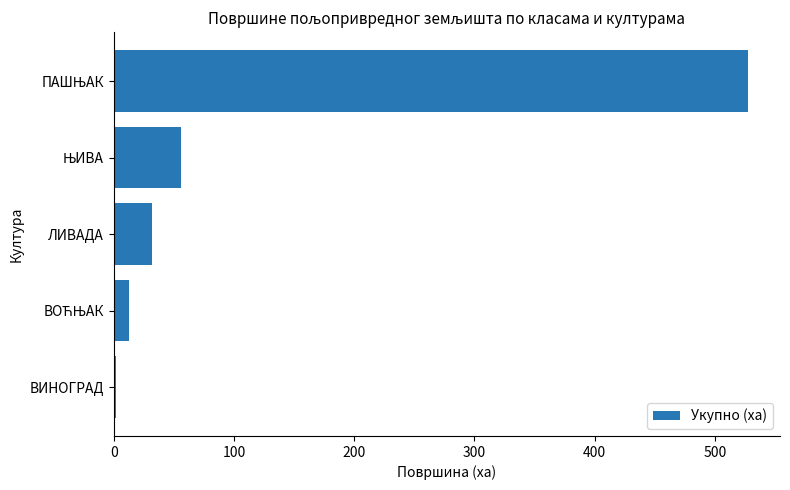

What is the sum of all values?

631.0